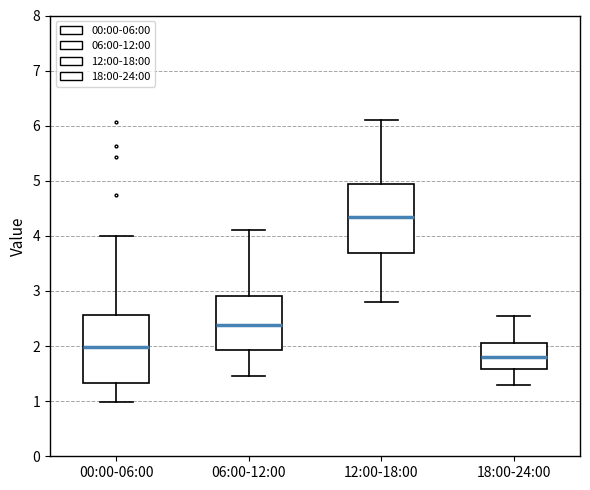

Reading left to right, transcribe this box plot: for each box, give where its median line is, the range the box spans, and where its two whiskers end, as read against the y-axis. The values are not printed on the chart, so give them approximately, as read against the axis.

00:00-06:00: median 2.0, box 1.3 to 2.6, whiskers 1.0 to 4.0
06:00-12:00: median 2.4, box 1.9 to 2.9, whiskers 1.5 to 4.1
12:00-18:00: median 4.4, box 3.7 to 5.0, whiskers 2.8 to 6.1
18:00-24:00: median 1.8, box 1.6 to 2.1, whiskers 1.3 to 2.6